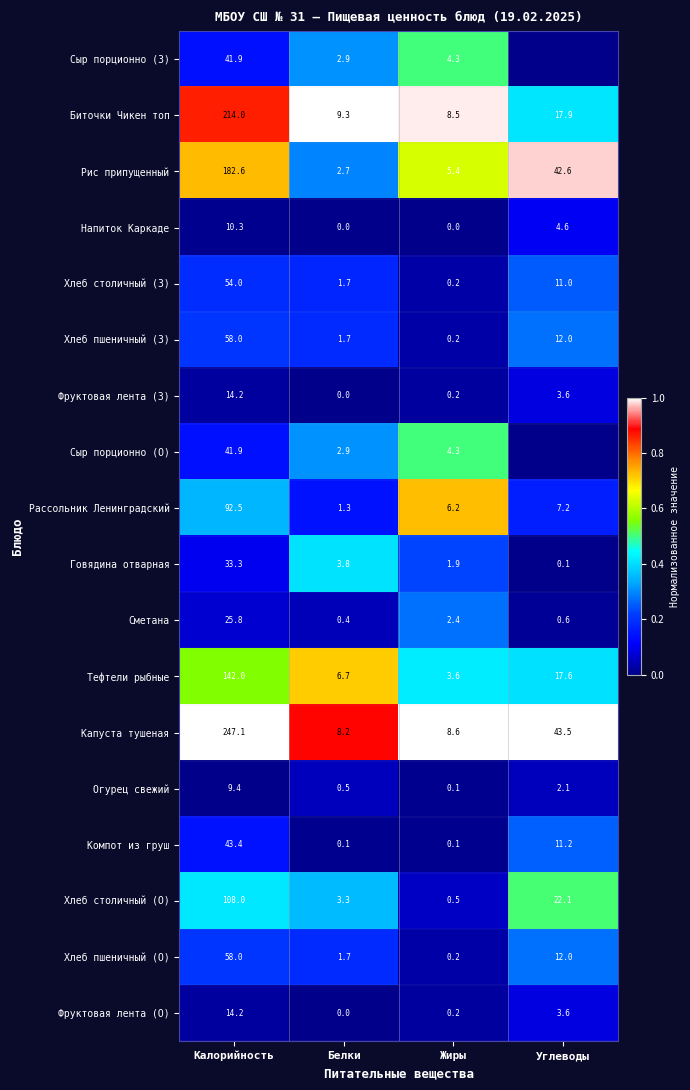

Is it true that Хлеб столичный (О) equals 164.1 at Калорийность?

False